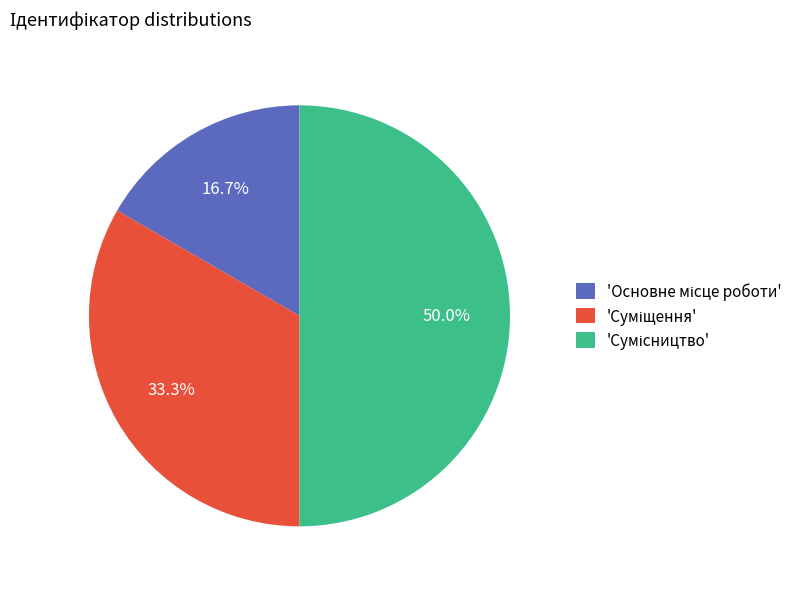

Count the number of slices in the pie.

3